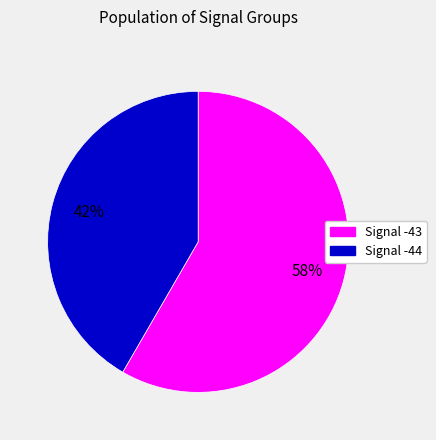

To the nearest percent, what is the average slice percentage?

50%